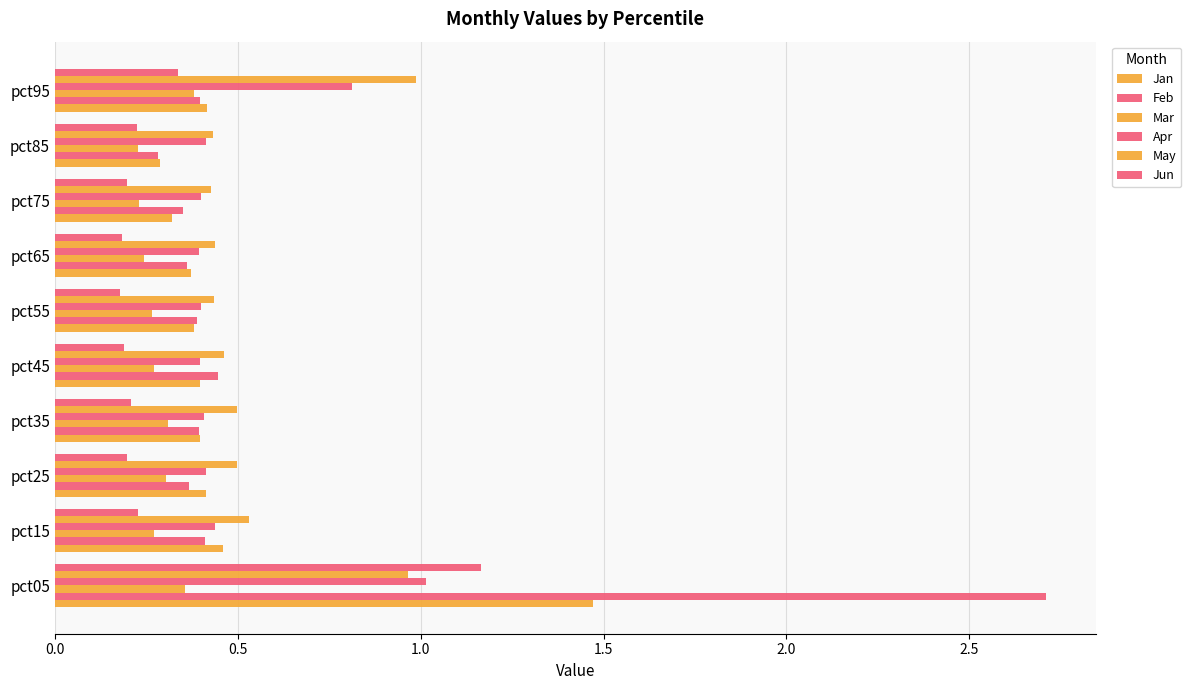

Which series has the largest total across all categories?

Feb